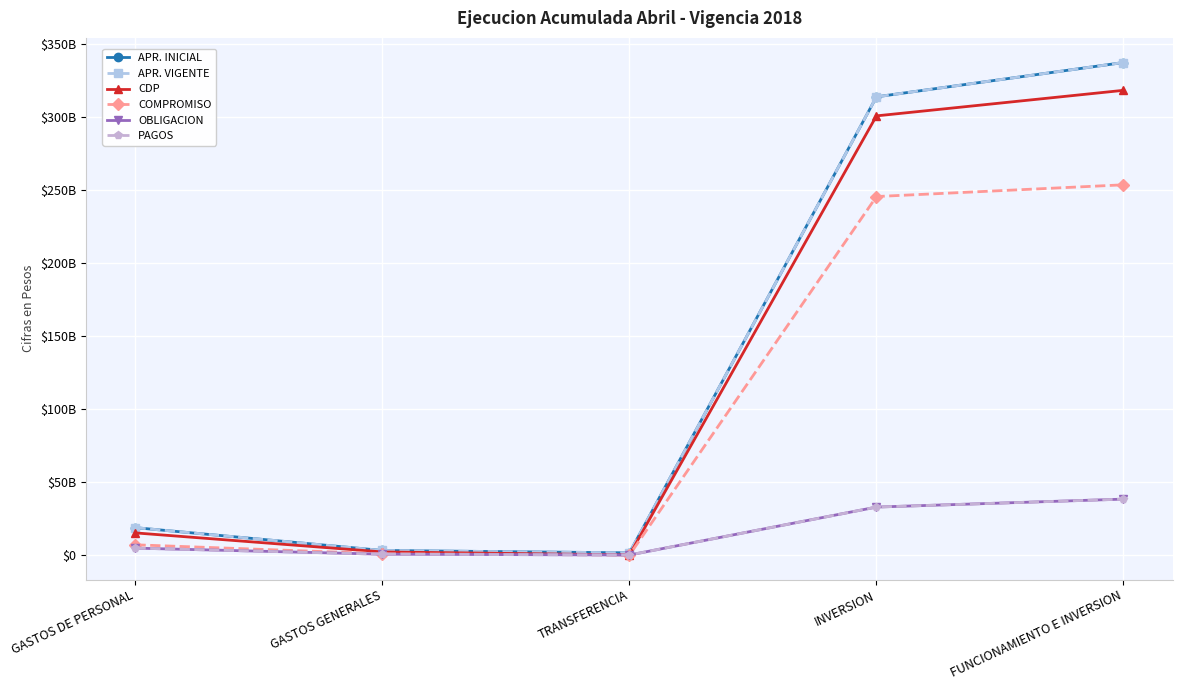

Is this an area chart (filled region under the line)?

No